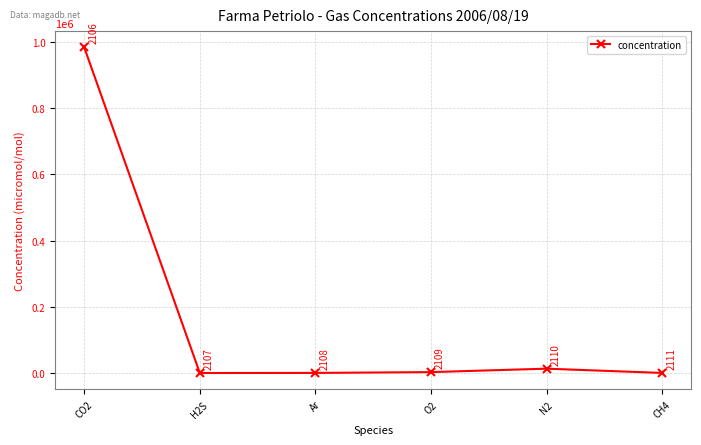

What is the approximate value at O2?

2774.0